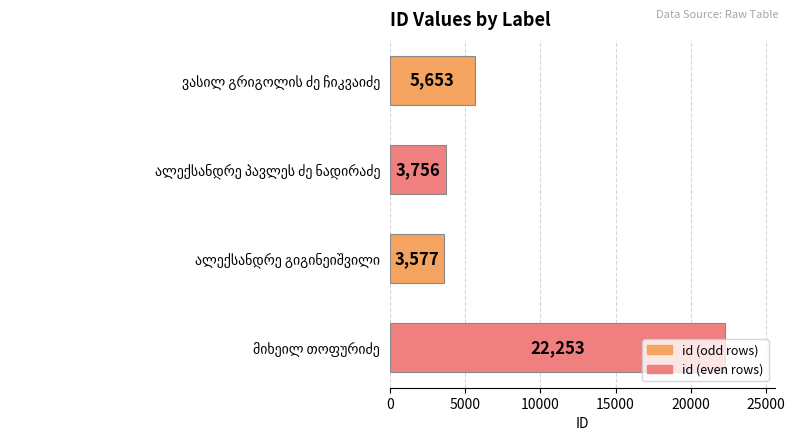

Count the number of categories in the chart.

4